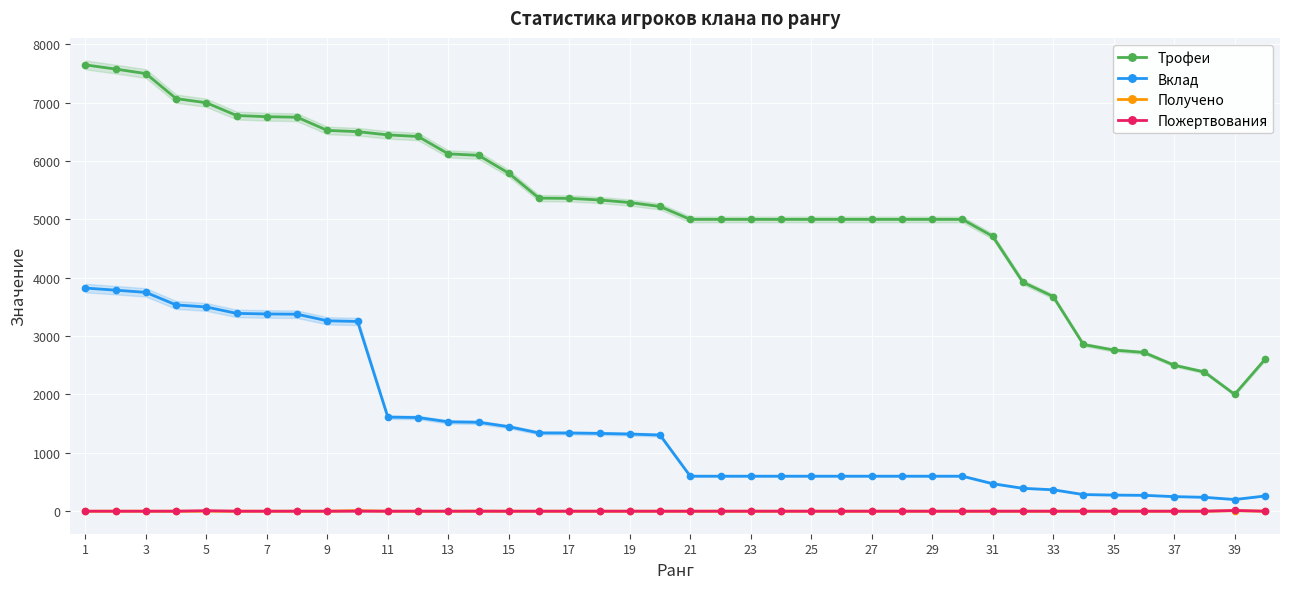

True or false: Трофеи and Вклад intersect in this chart.

False